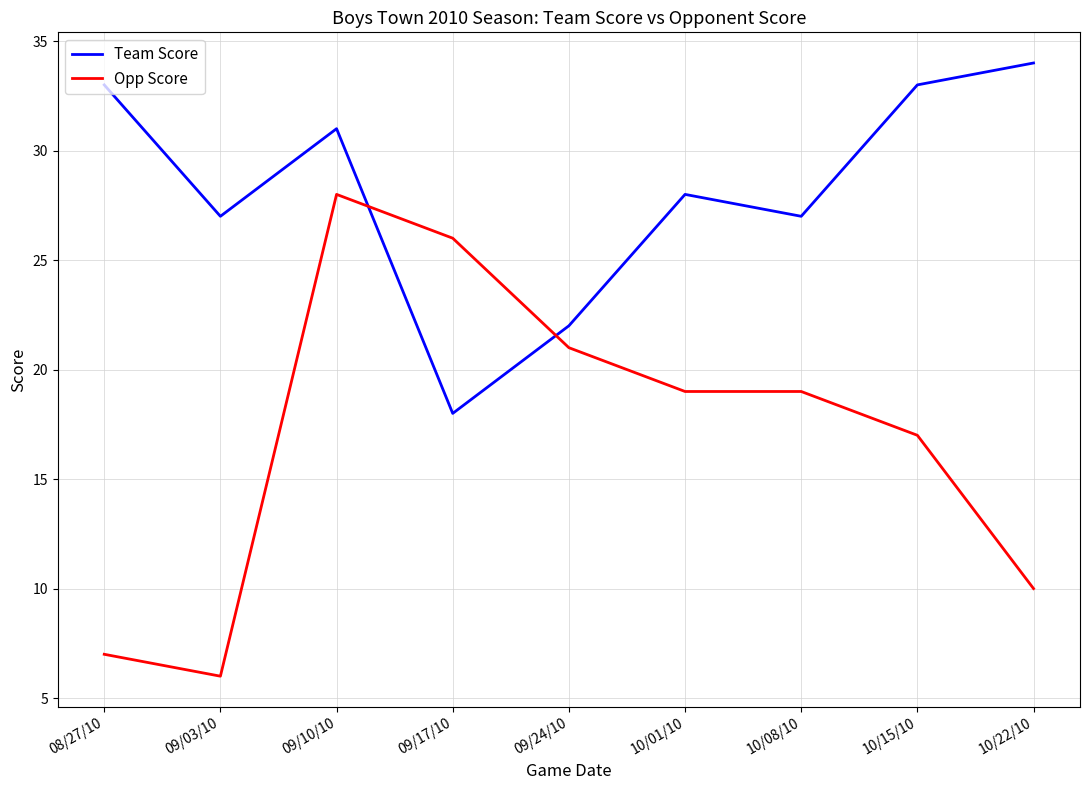

True or false: Team Score and Opp Score cross at least once.

True